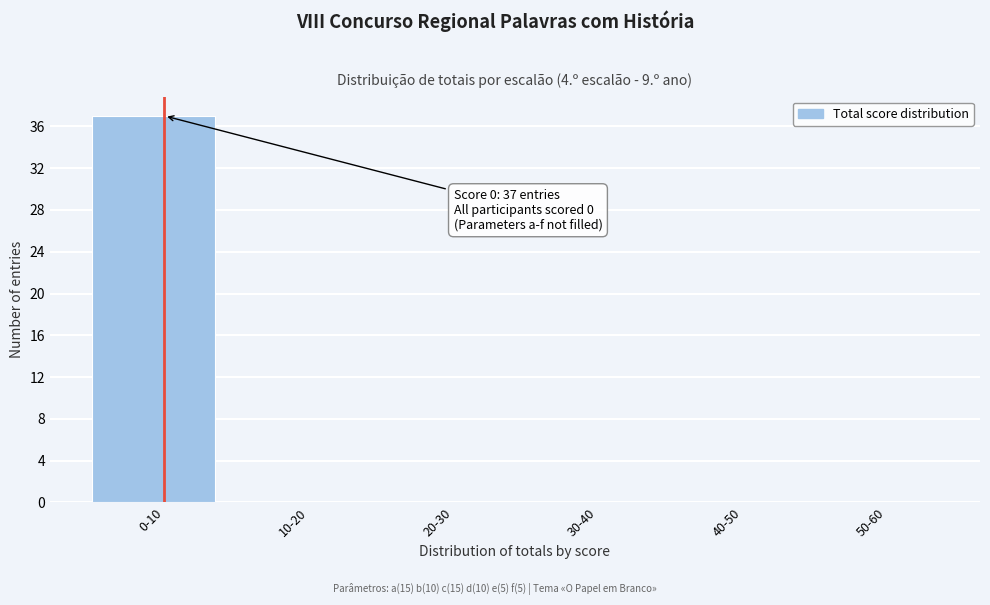

Reading left to right, transcribe all the data shown in this chart.

0-10=37	10-20=0	20-30=0	30-40=0	40-50=0	50-60=0